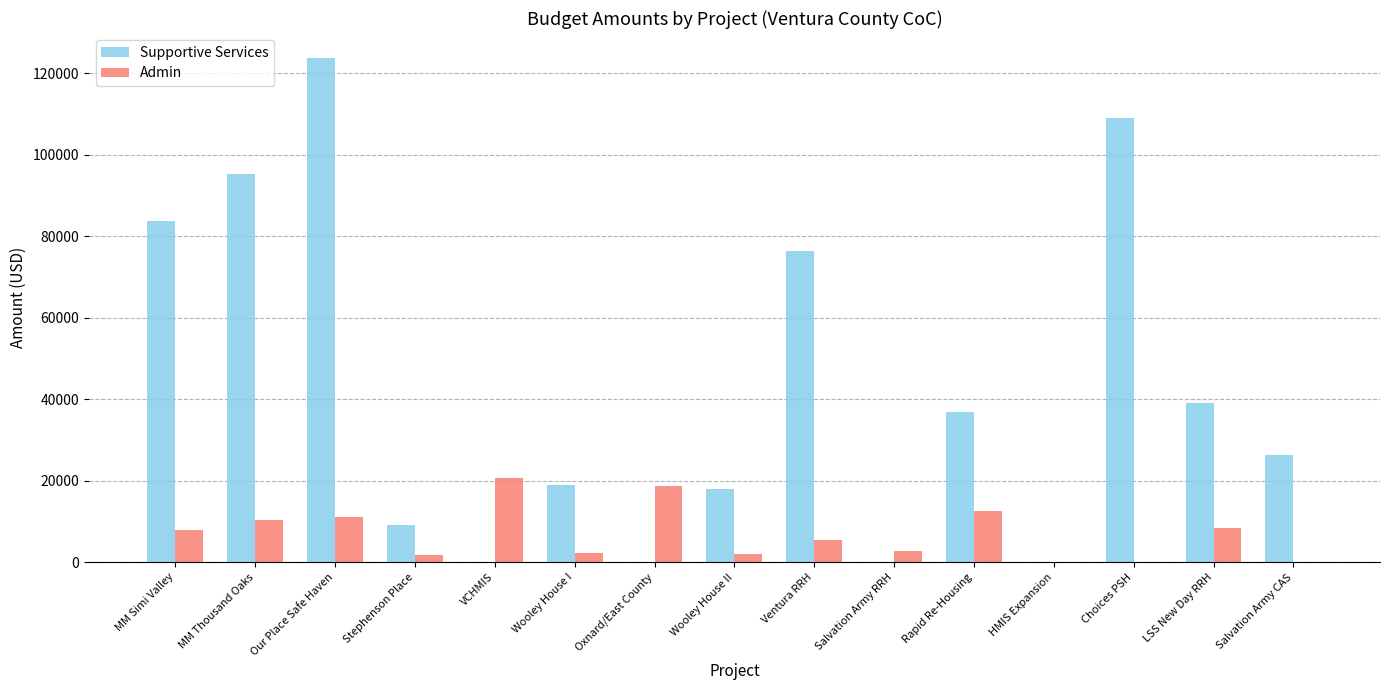

Which series changed the most between Wooley House I and Salvation Army RRH?

Supportive Services